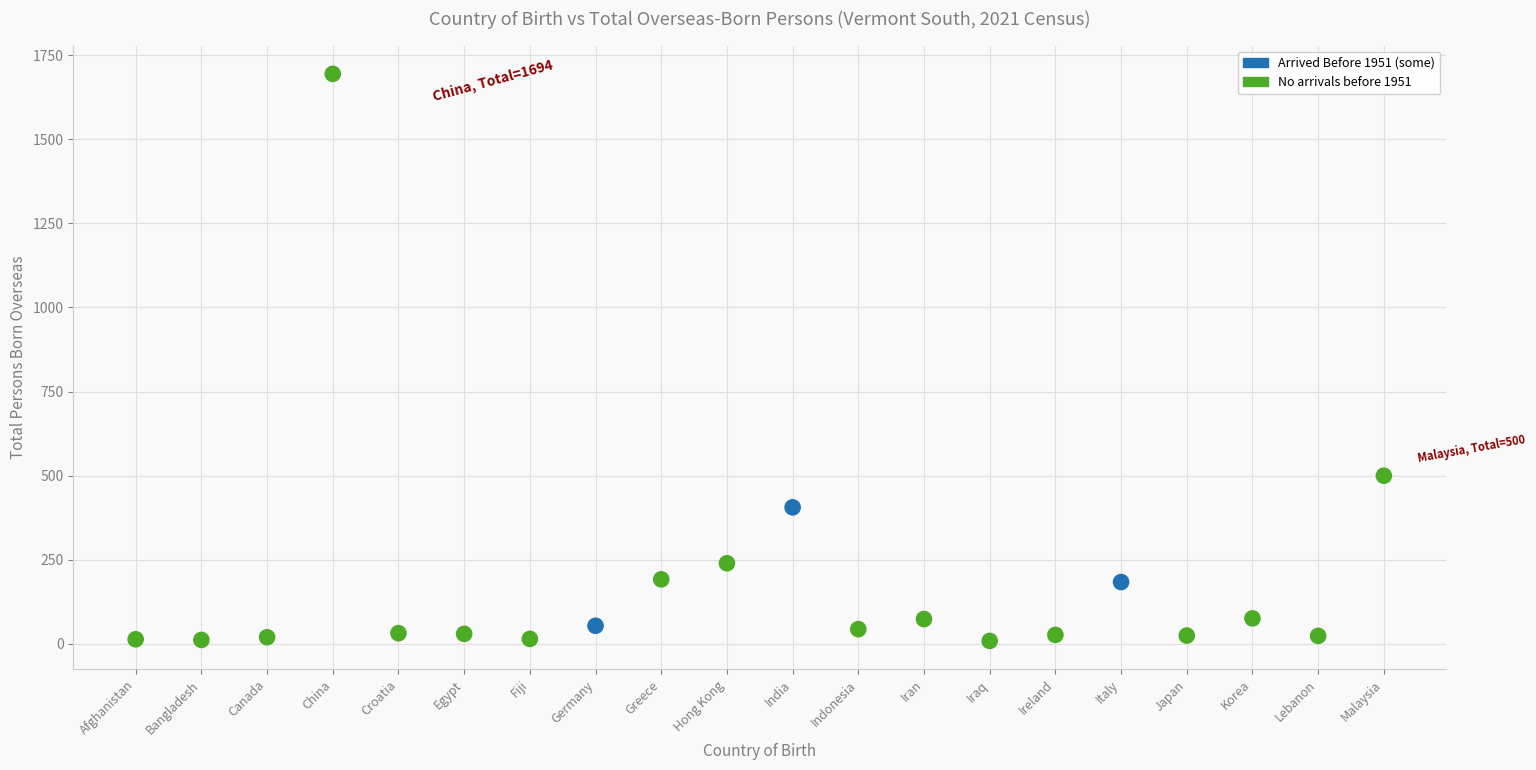

What Y value in the scatter plot is closest to 851?

500